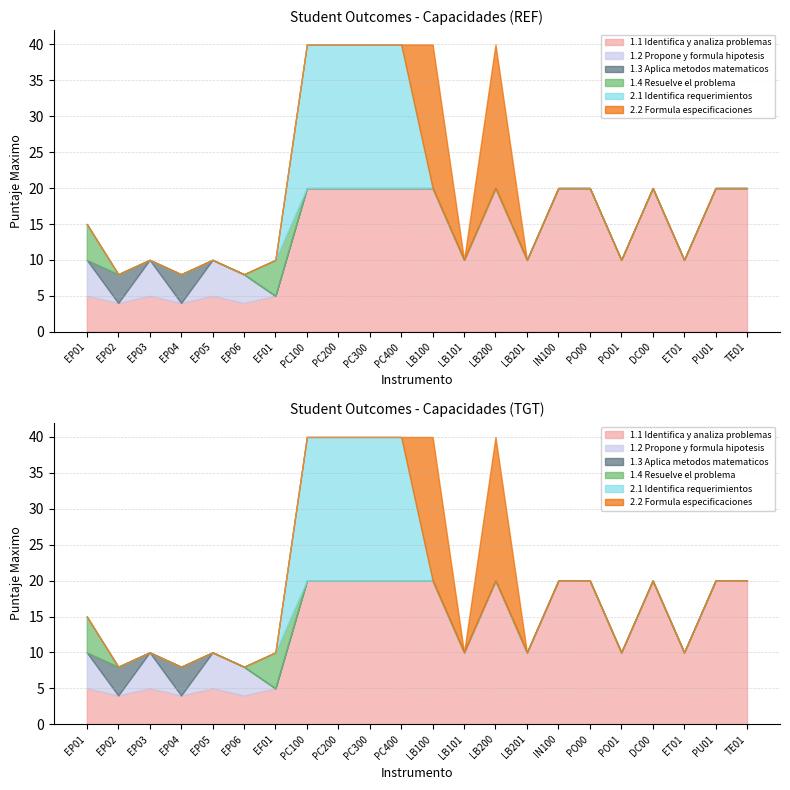

True or false: 1.4 Resuelve el problema has more than 0 interior local peaks.

True